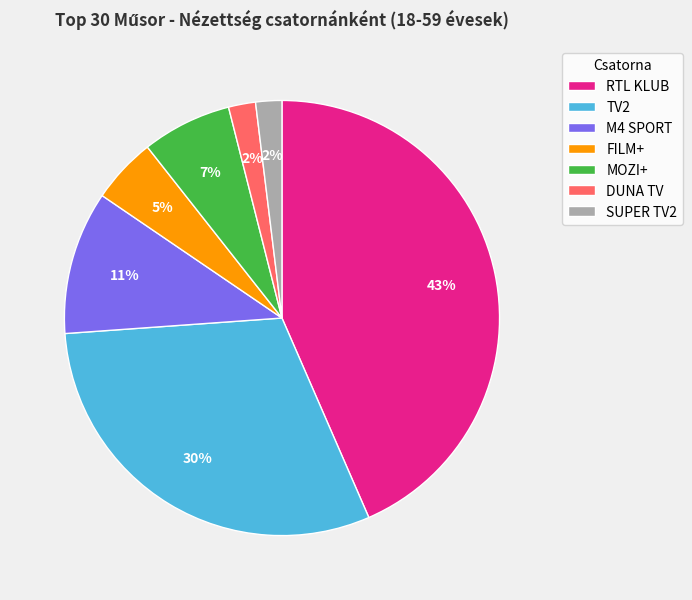

Count the number of slices in the pie.

7